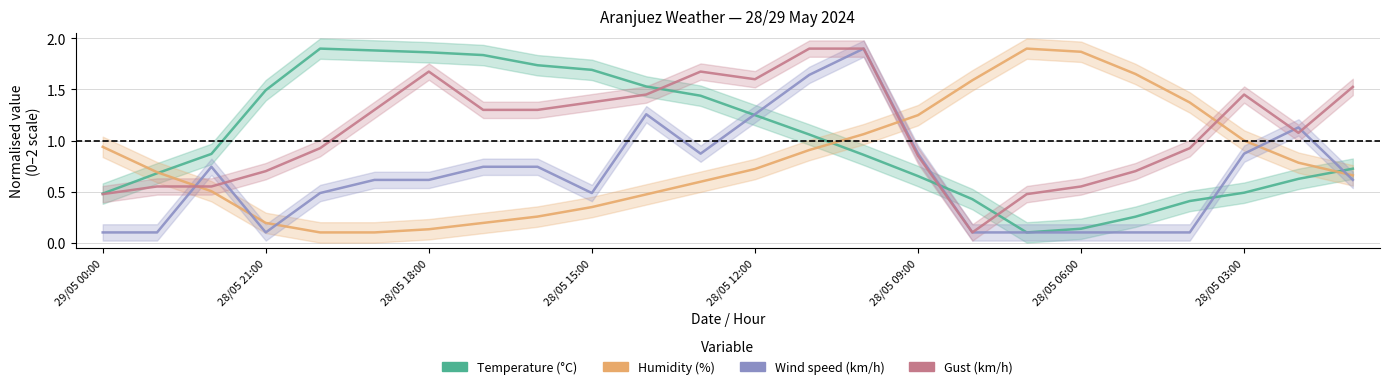

Reading right to left, what are all the values shown in this chart?

Temperature (°C): 0.7	0.6	0.5	0.4	0.3	0.1	0.1	0.4	0.7	0.9	1.1	1.2	1.4	1.5	1.7	1.7	1.8	1.9	1.9	1.9	1.5	0.9	0.7	0.5
Humidity (%): 0.7	0.8	1.0	1.4	1.7	1.9	1.9	1.6	1.2	1.1	0.9	0.7	0.6	0.5	0.3	0.3	0.2	0.1	0.1	0.1	0.2	0.5	0.7	0.9
Wind speed (km/h): 0.6	1.1	0.9	0.1	0.1	0.1	0.1	0.1	0.9	1.9	1.6	1.3	0.9	1.3	0.5	0.7	0.7	0.6	0.6	0.5	0.1	0.7	0.1	0.1
Gust (km/h): 1.5	1.1	1.5	0.9	0.7	0.6	0.5	0.1	0.8	1.9	1.9	1.6	1.7	1.5	1.4	1.3	1.3	1.7	1.3	0.9	0.7	0.6	0.6	0.5